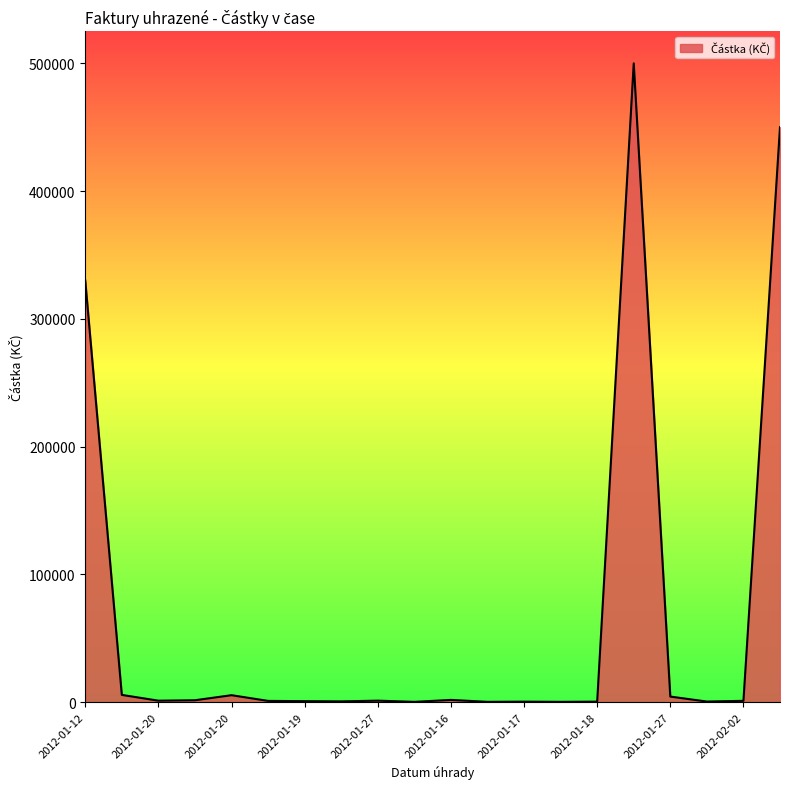

What is the difference between the maximum and minimum values?

499866.0